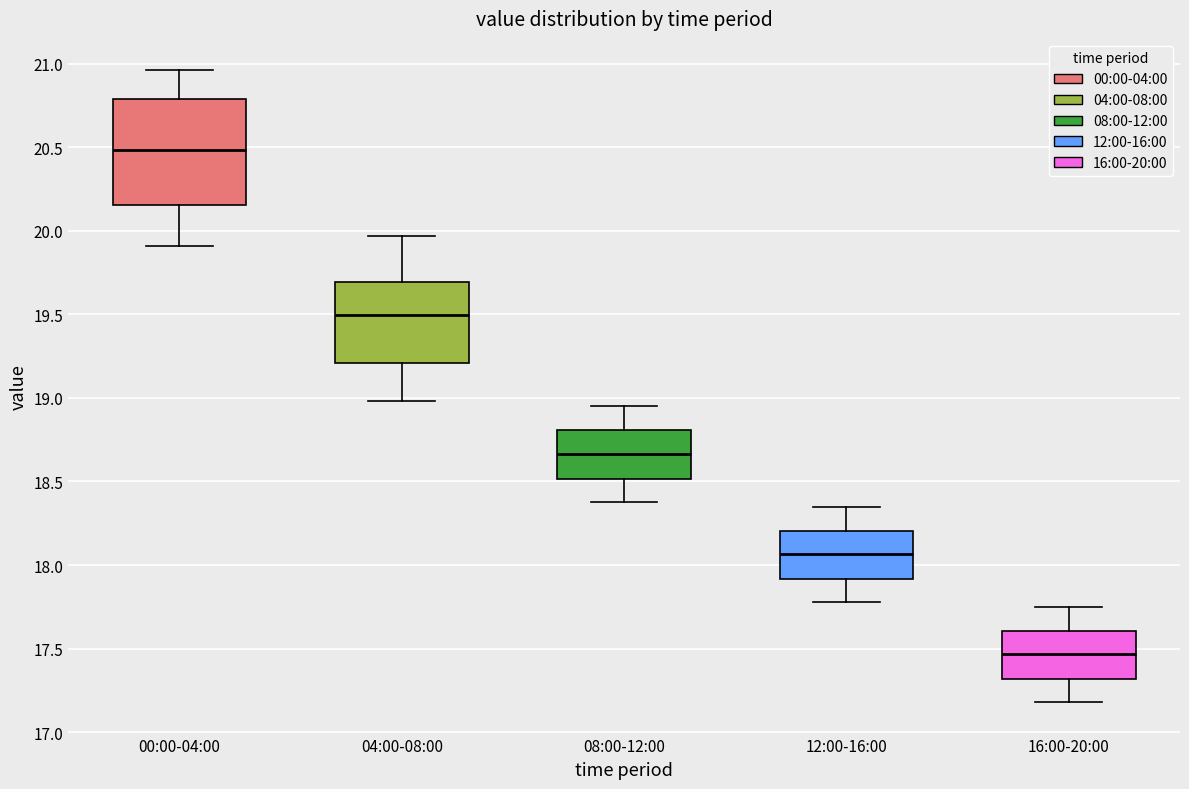

Where does the median line of the box for 00:00-04:00 sit on the y-axis? The values are not printed on the chart, so give them approximately, as read against the axis.

20.50